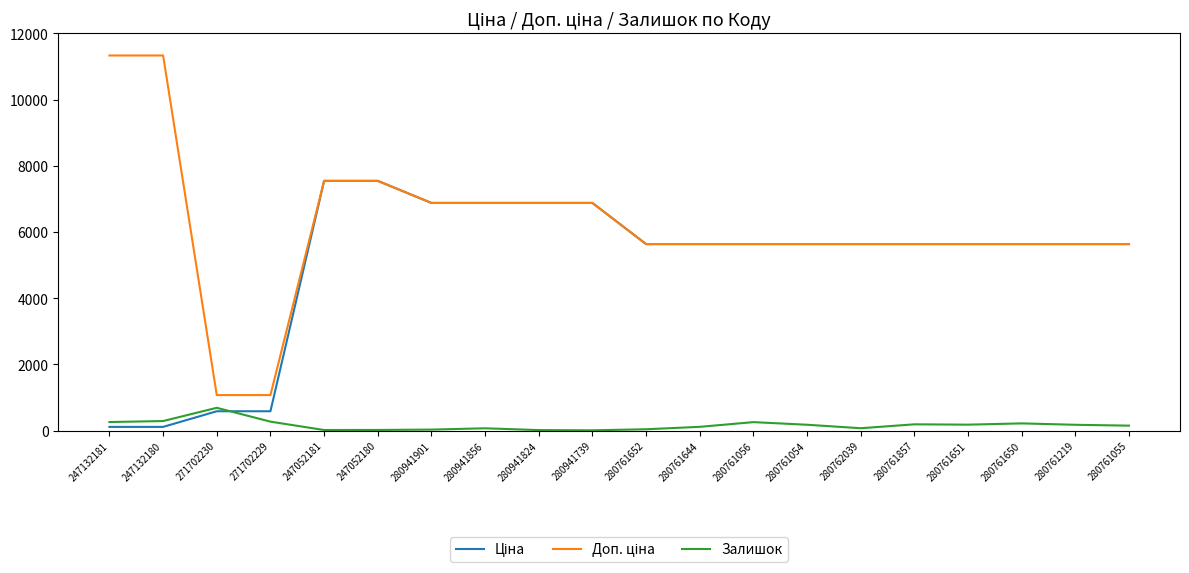

Is it true that Залишок equals 32.0 at 280941901?

True